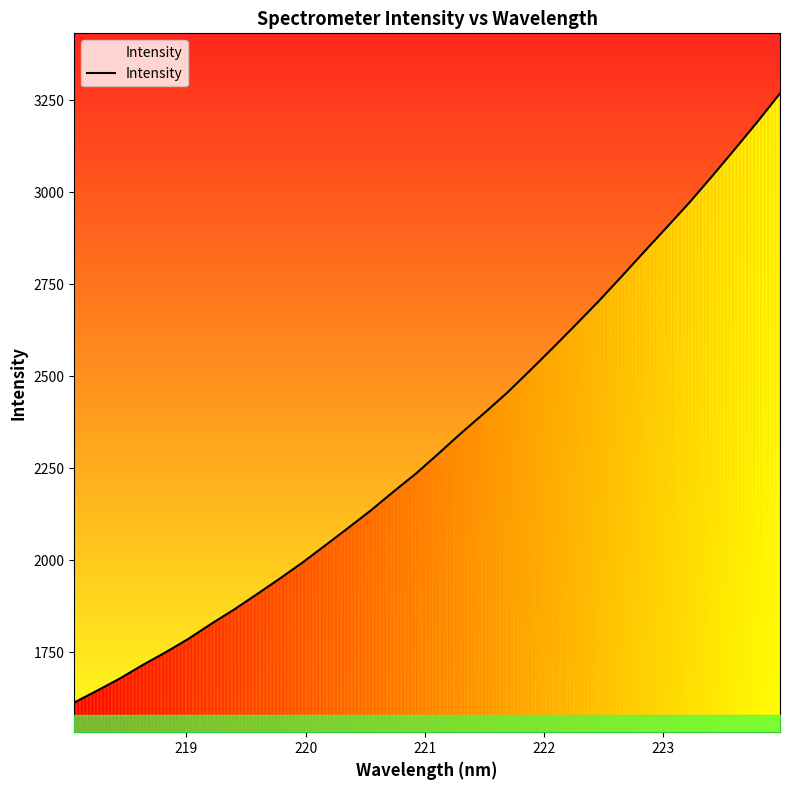

What is the greatest value displayed?

3268.5